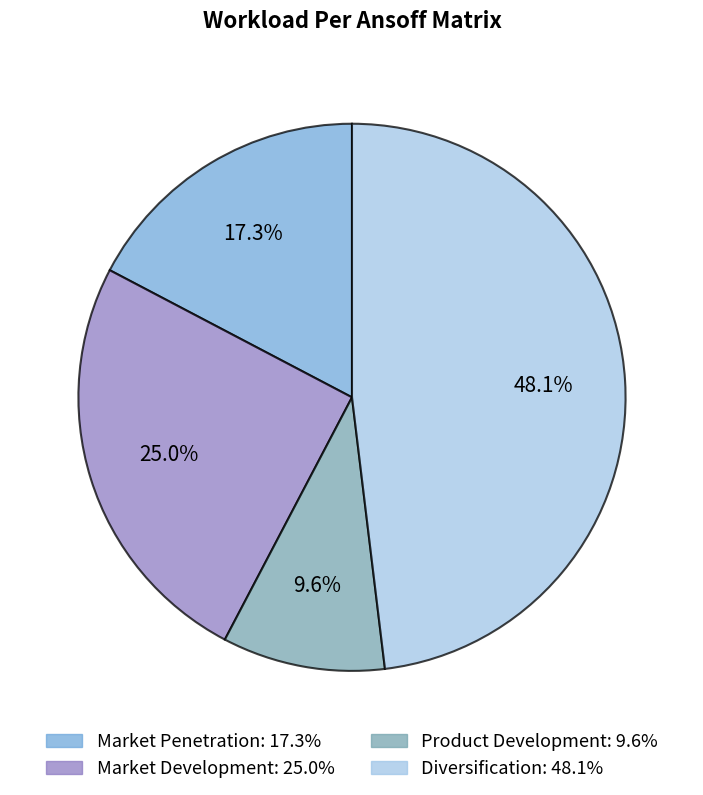

To the nearest percent, what portion does Product Development represent?

10%